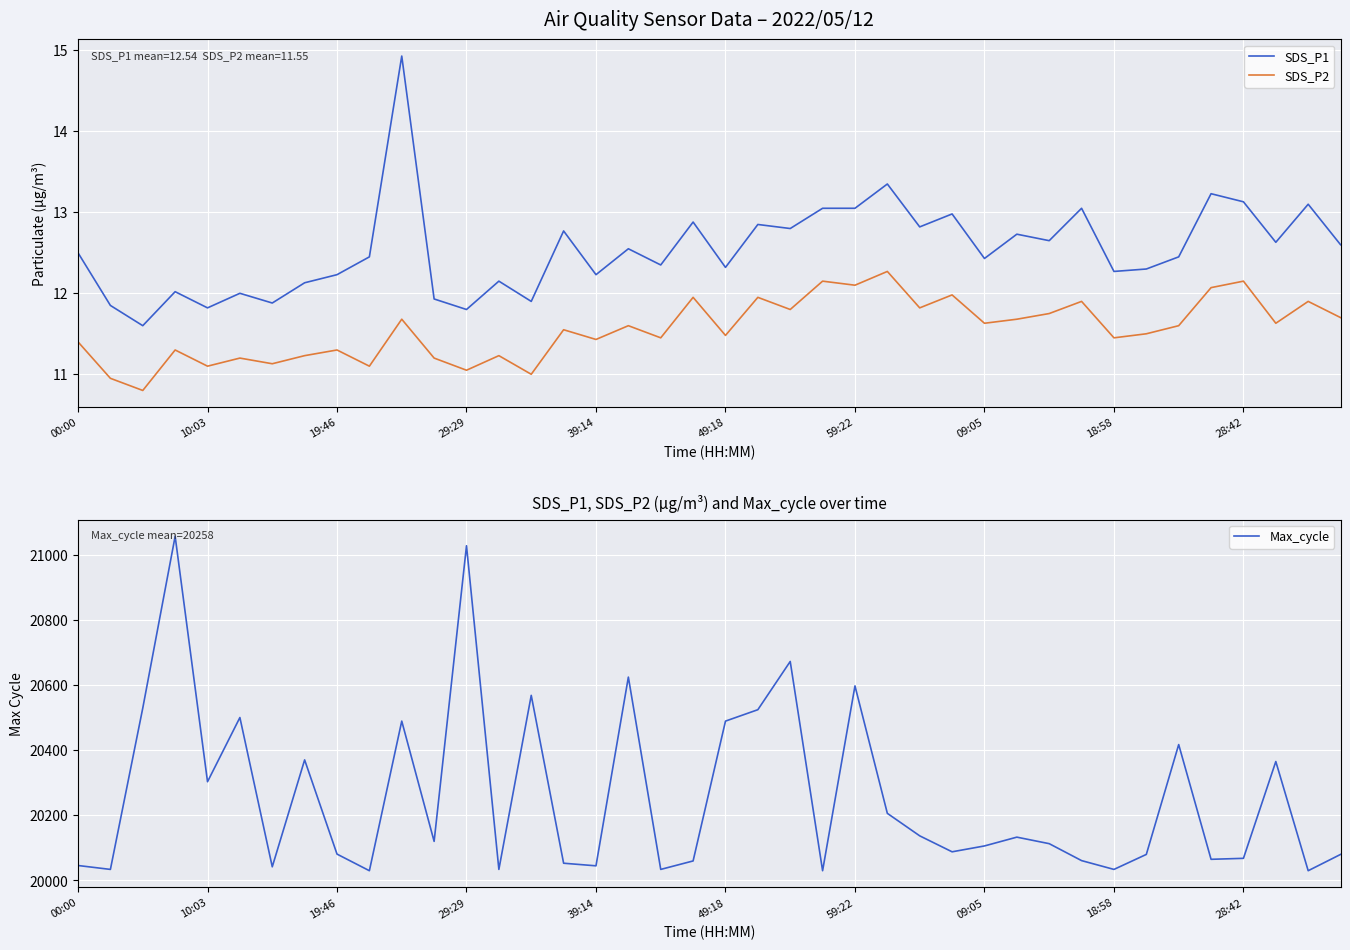

What value does the SDS_P2 series have at 27?

12.0